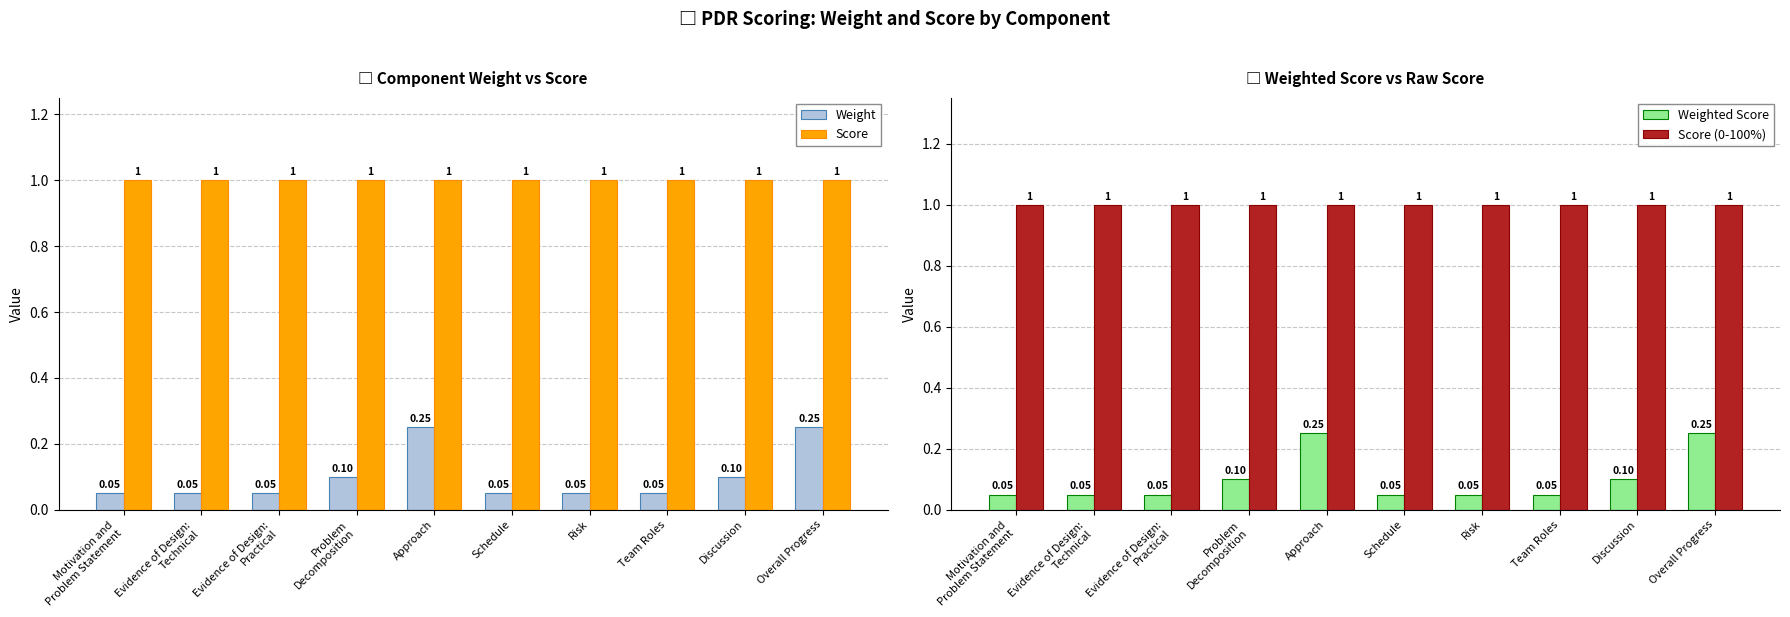

At how many categories does at least one series exceed 0?

10